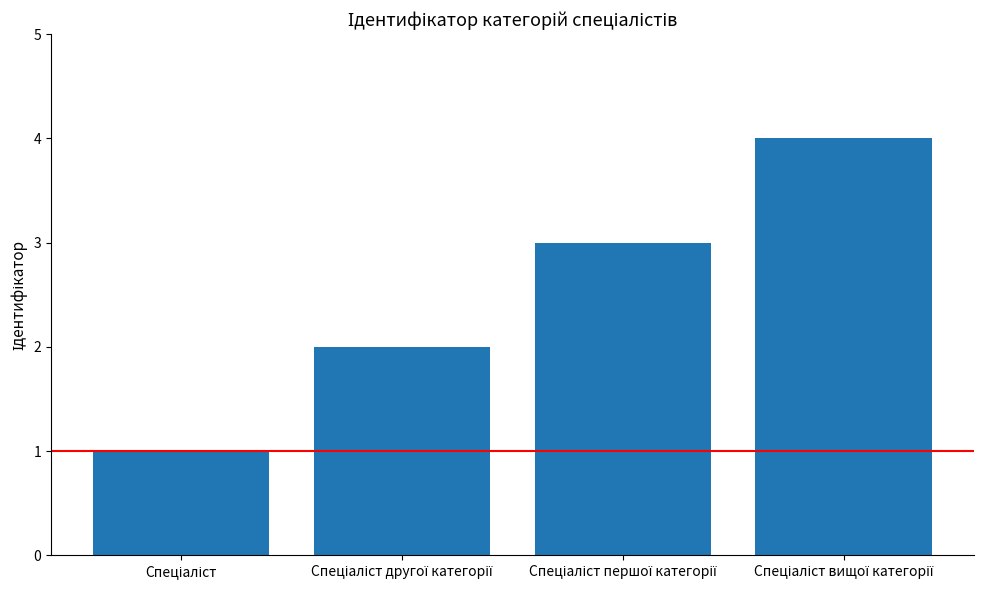

What is the difference between the maximum and minimum values?

3